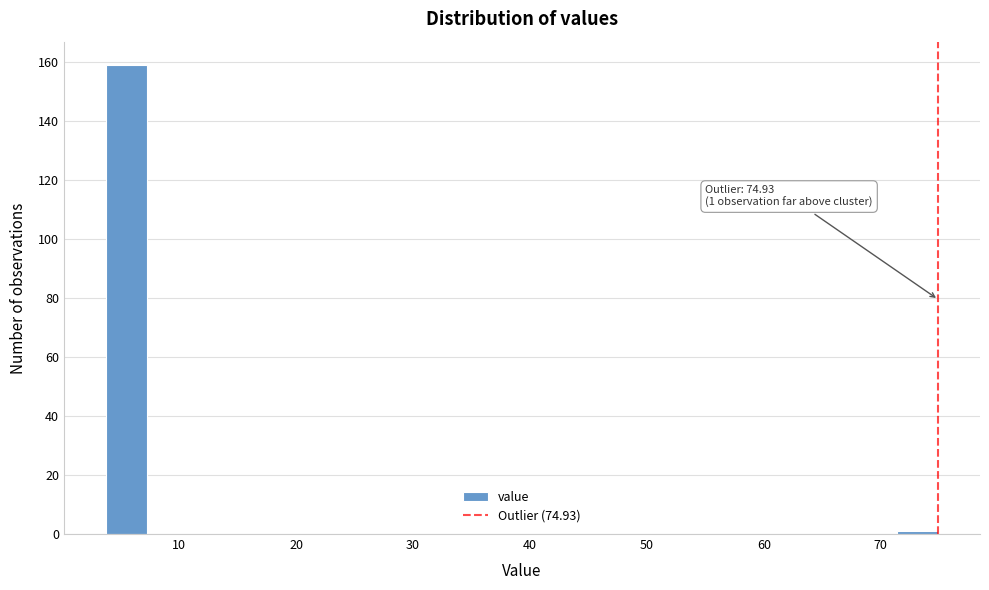

Around what value on the x-axis is the tallest bar? Give the approximate position of its centre, as read against the axis.

5